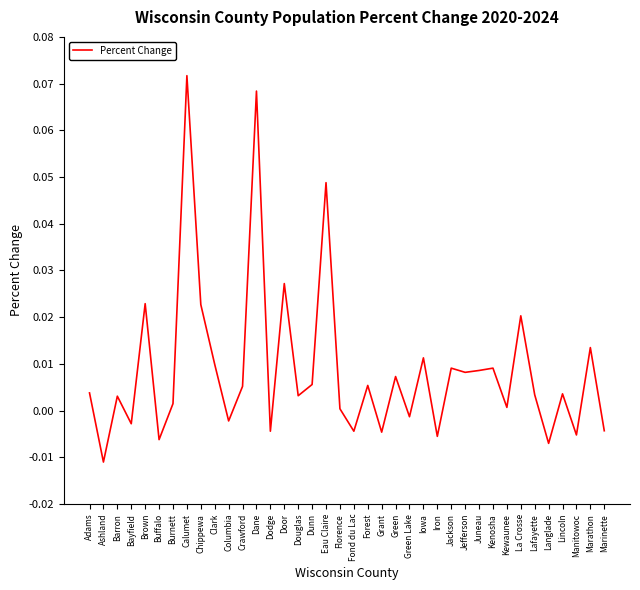

What is the sum of all values?

0.3